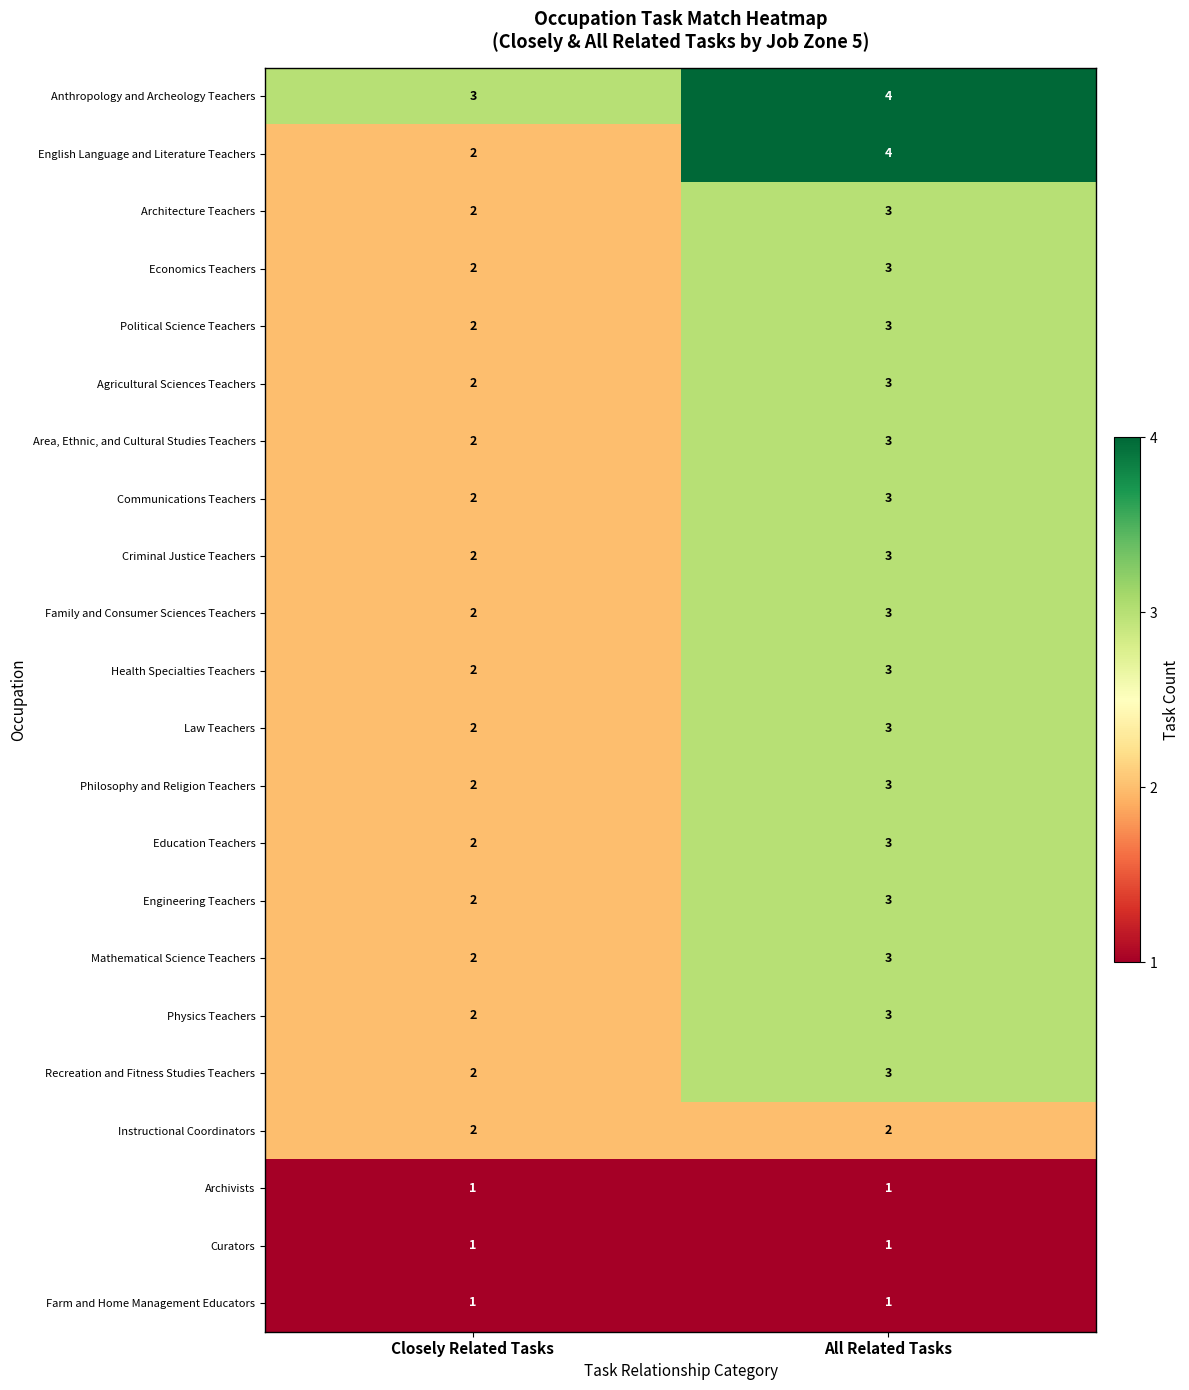

Which series has the widest spread of values?

English Language and Literature Teachers